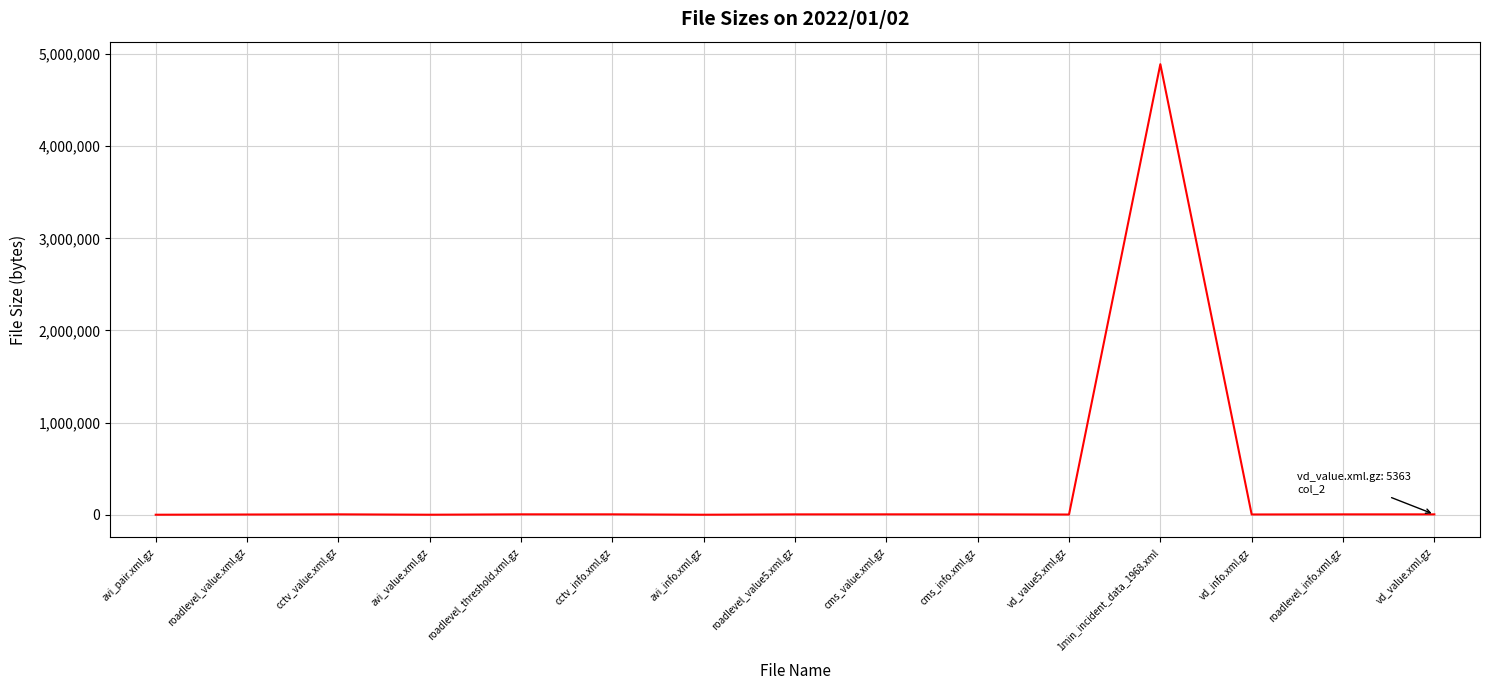

What is the difference between the maximum and minimum values?

4887414